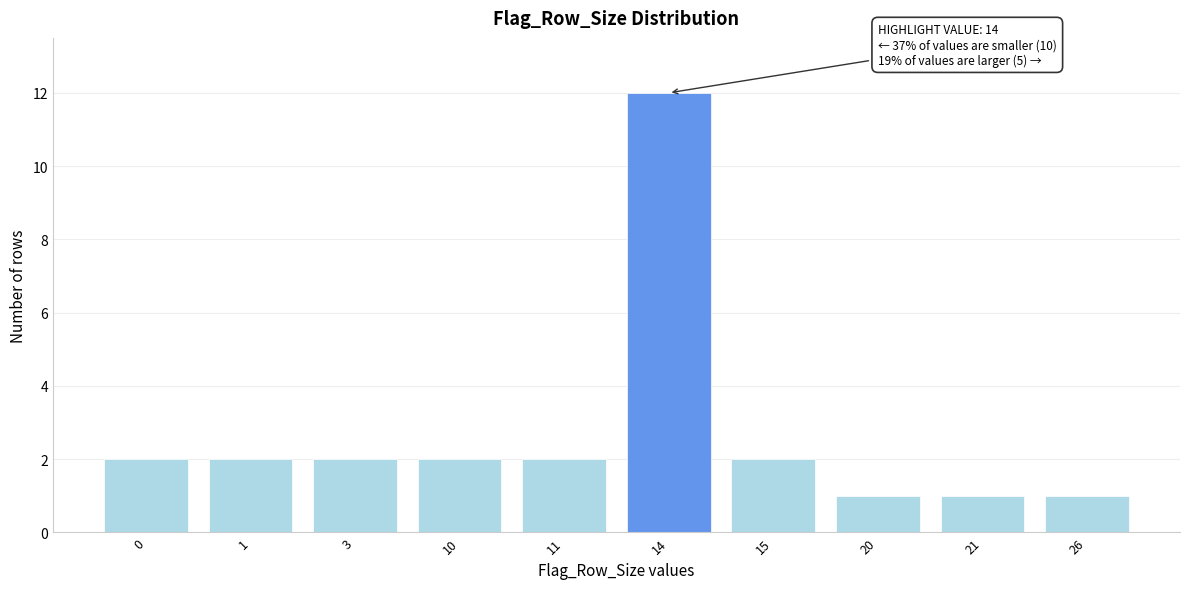

Reading left to right, transcribe all the data shown in this chart.

0=2	1=2	3=2	10=2	11=2	14=12	15=2	20=1	21=1	26=1